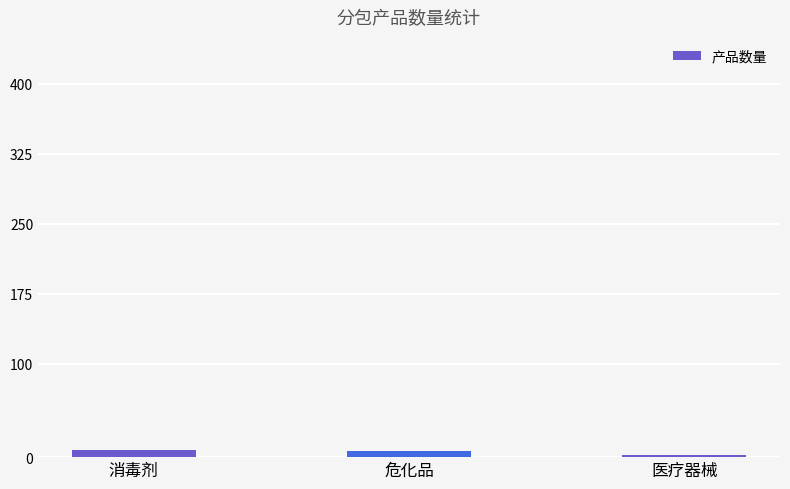

Is it true that the value at 医疗器械 is 2?

True